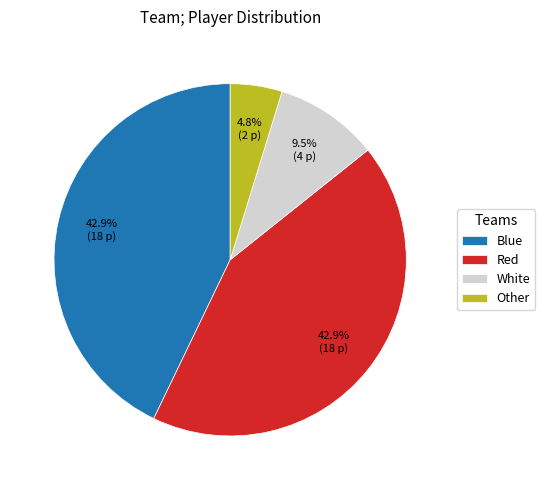

Is Red the majority of the pie?

No